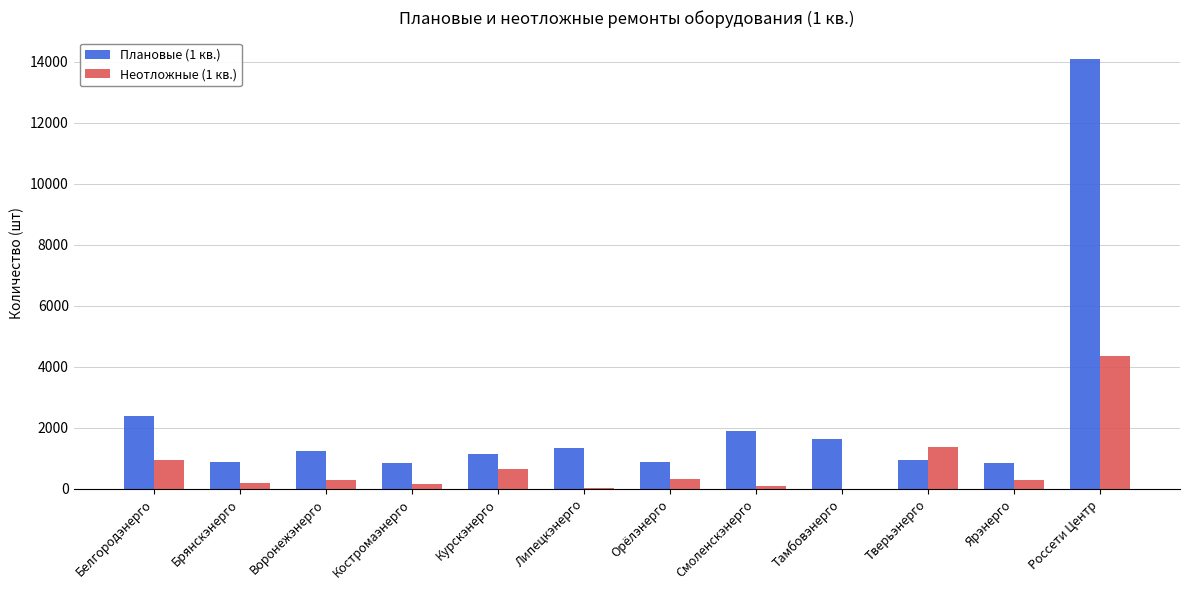

Where does the Неотложные (1 кв.) series first go above 290?

Белгородэнерго